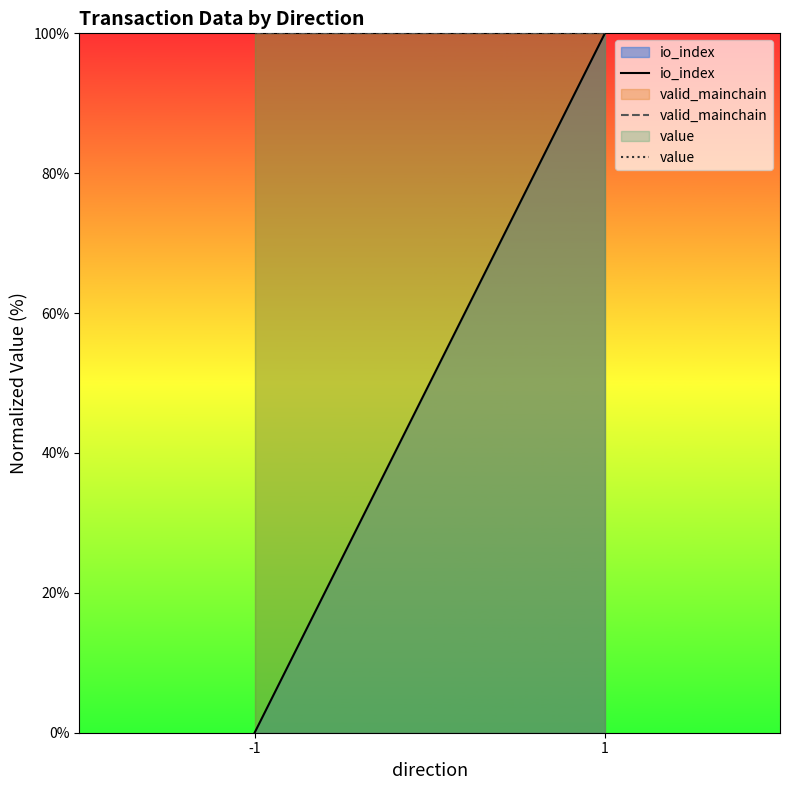

The value of valid_mainchain at -1 is 165. True or false?

False